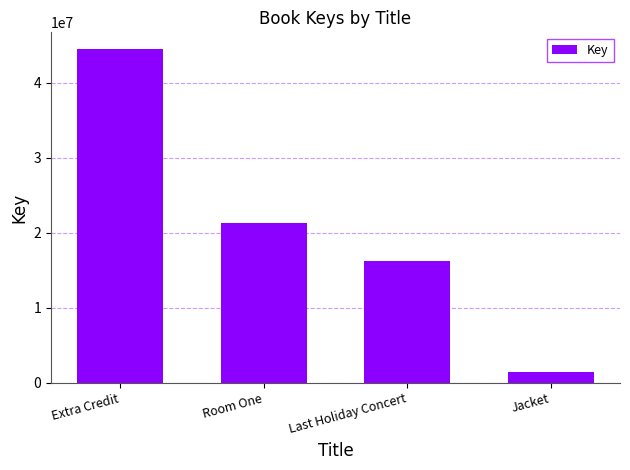

Count the values in the range 16221482 to 44494298.

3